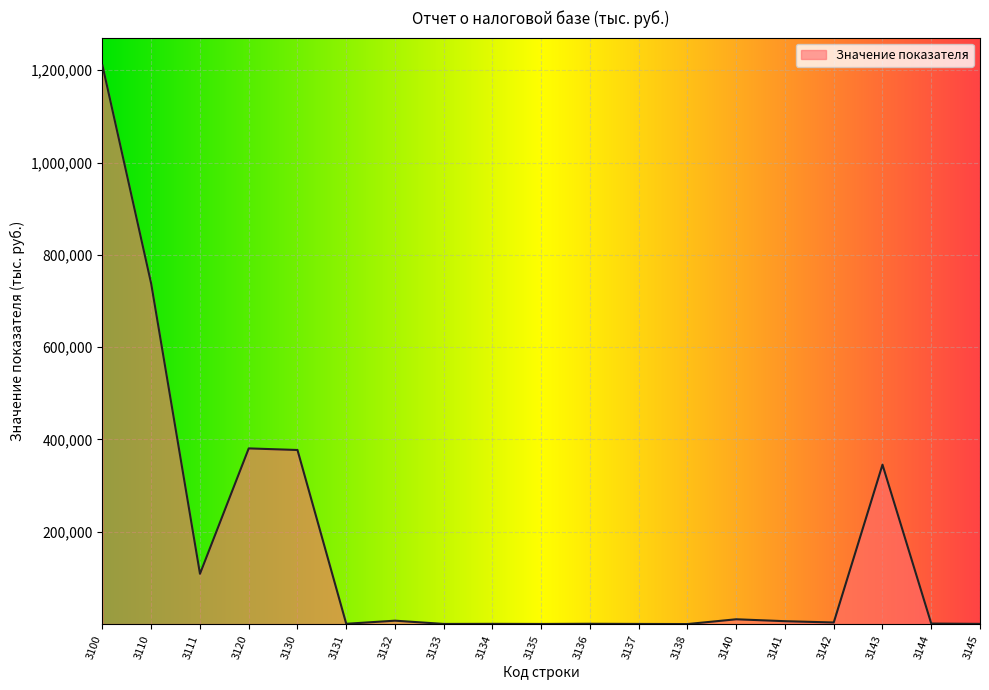

Count the number of categories in the chart.

19